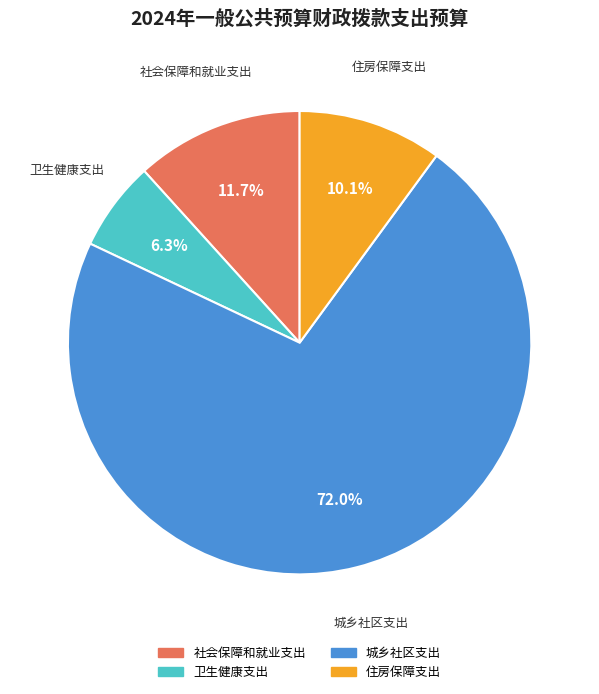

Between 社会保障和就业支出 and 住房保障支出, which is larger?

社会保障和就业支出